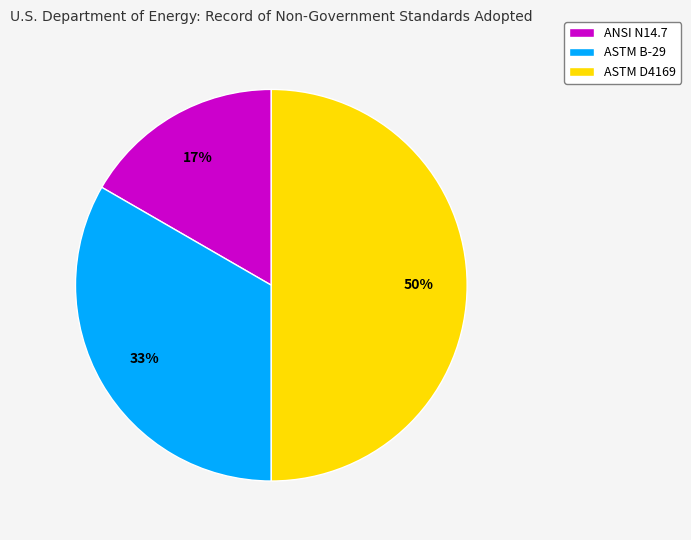

Does ASTM B-29 account for over 50% of the chart?

No